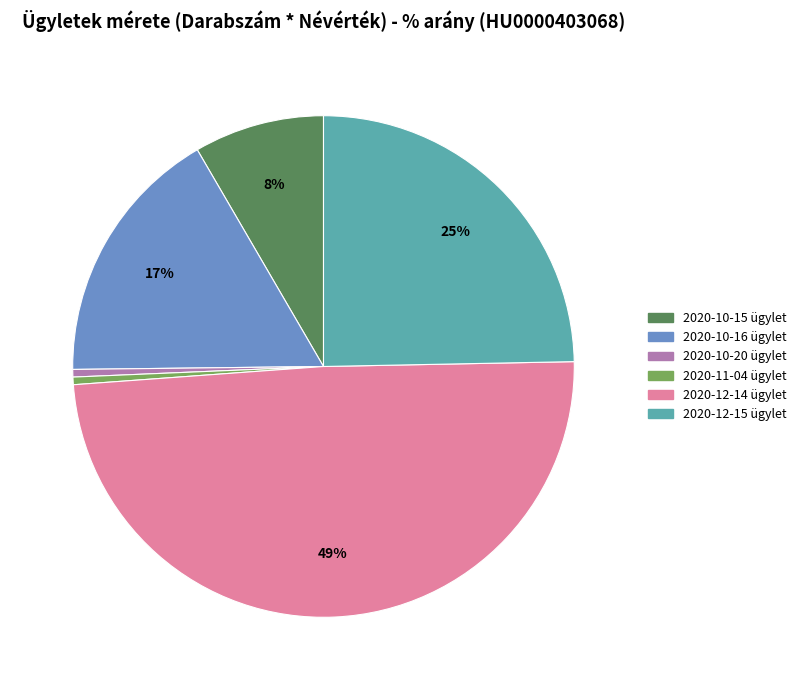

Does any single category account for the majority?

No